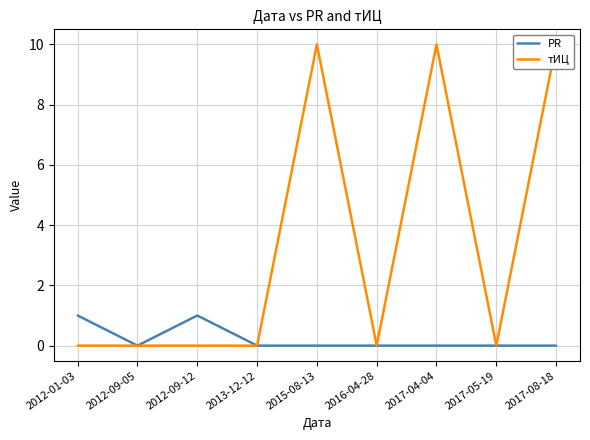

True or false: тИЦ and PR intersect in this chart.

False